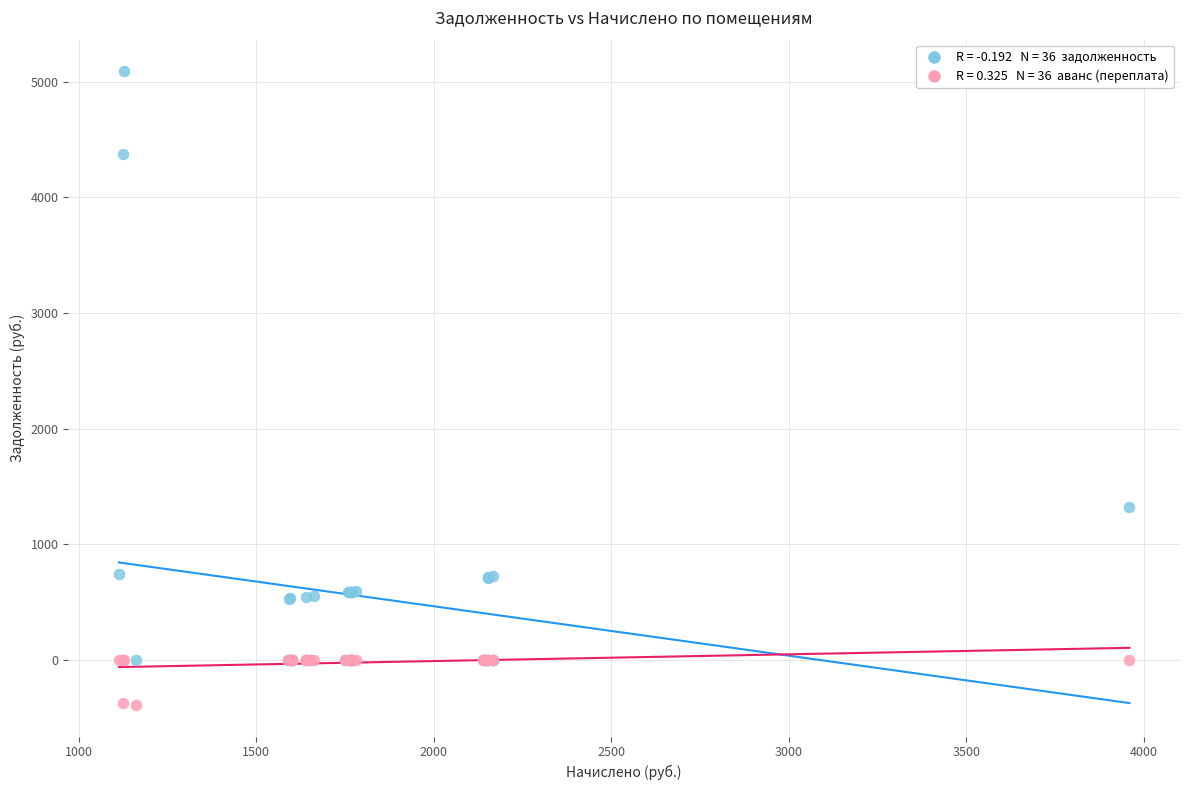

Across all series, what Y value is closest to 2350?

1320.0